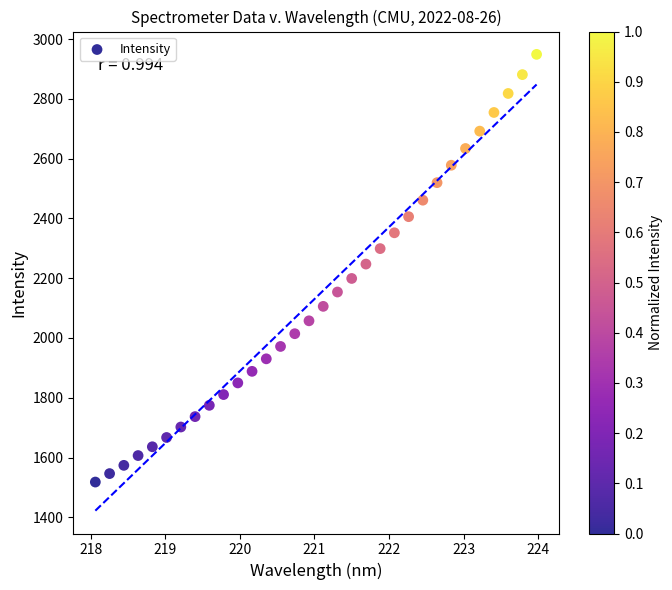

What is the range of X values (max minus min)?

5.9